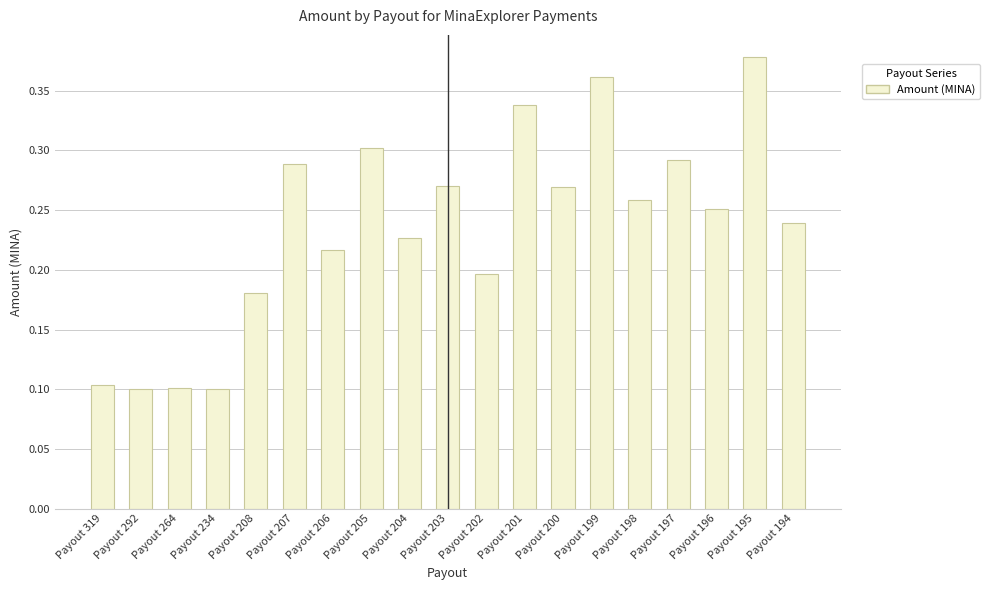

Between Payout 204 and Payout 319, which is larger?

Payout 204